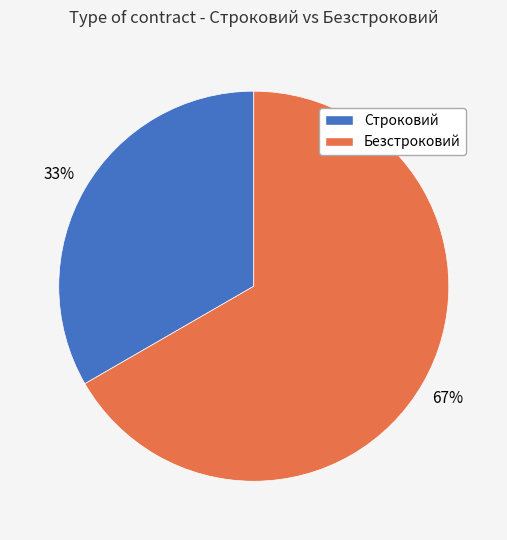

What is the smallest slice in the pie chart?

Строковий